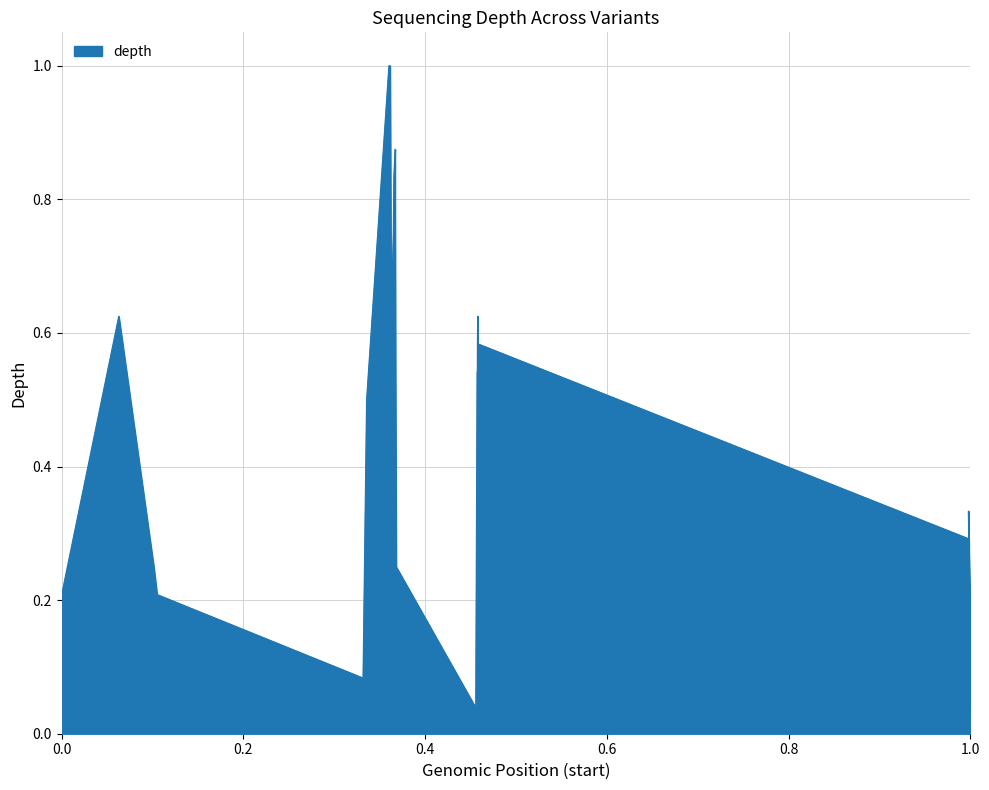

How many interior local valleys (lower than both neighbors) does the data have?

3